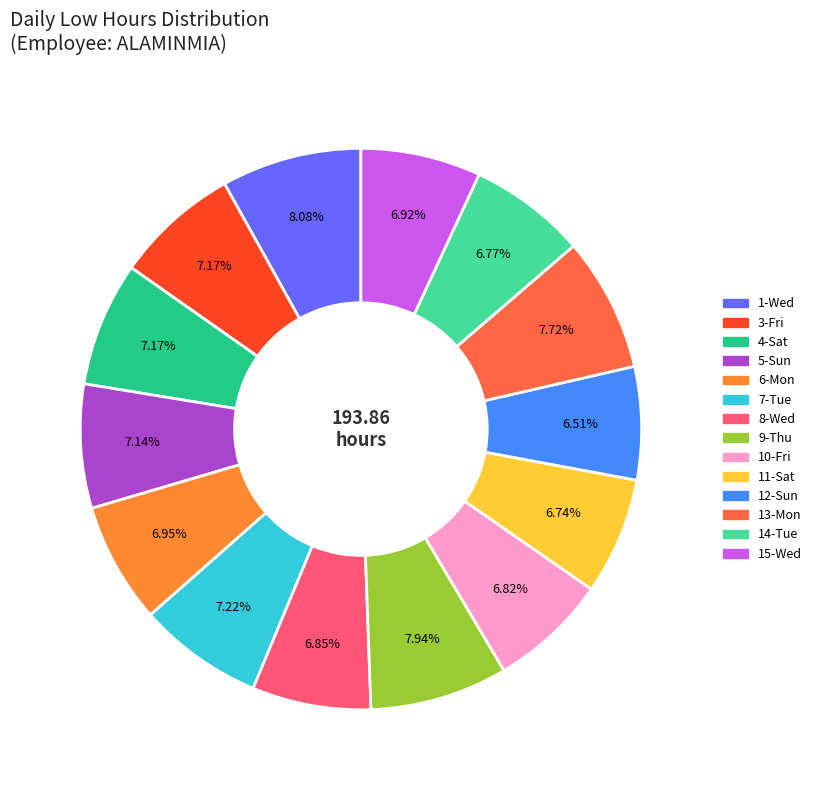

How many slices are in this pie chart?

14